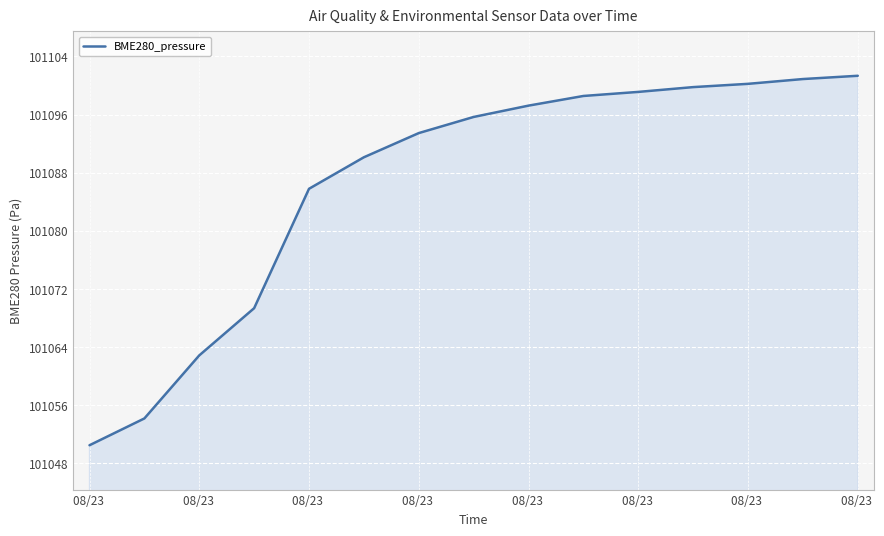

What is the sum of all values?

1516299.0